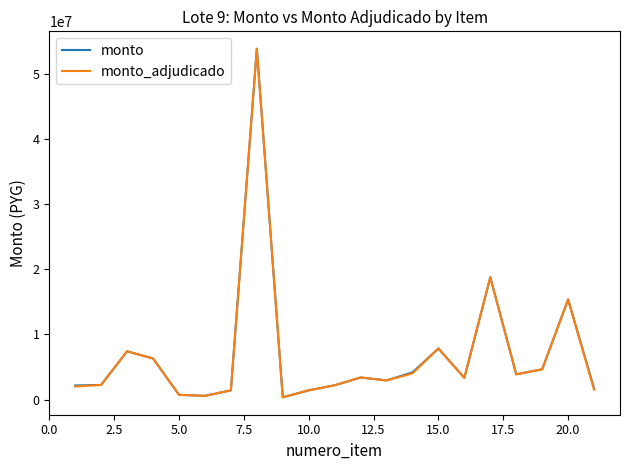

What is the maximum value shown in the chart?

53809650